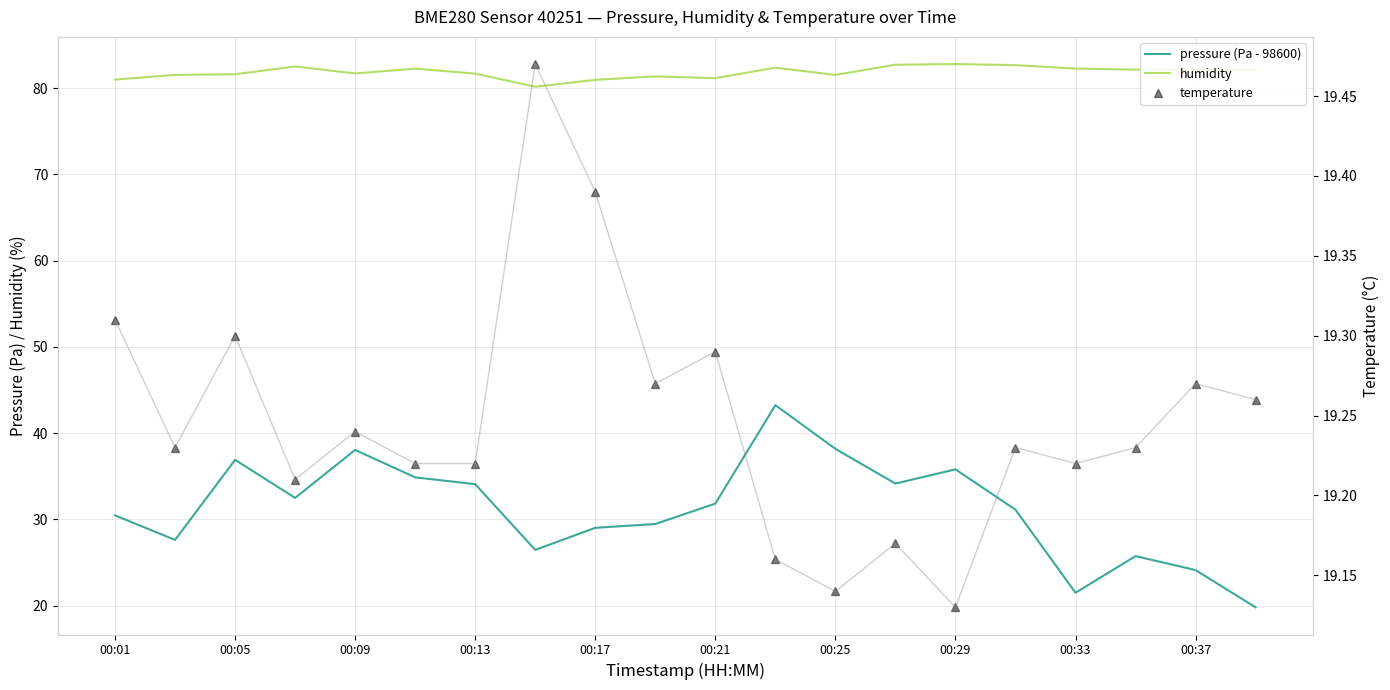

What is the maximum value shown in the chart?

82.8